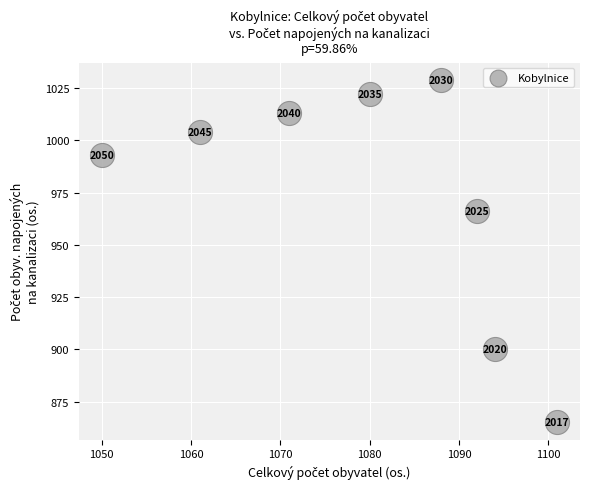

What is the range of Y values (max minus min)?

164